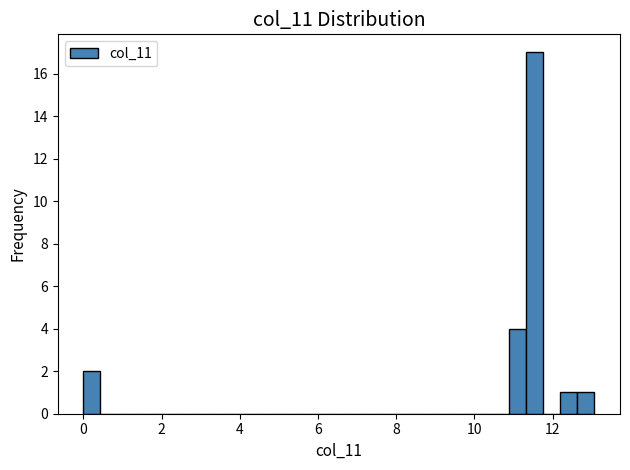

Around what value on the x-axis is the tallest bar? Give the approximate position of its centre, as read against the axis.

11.6